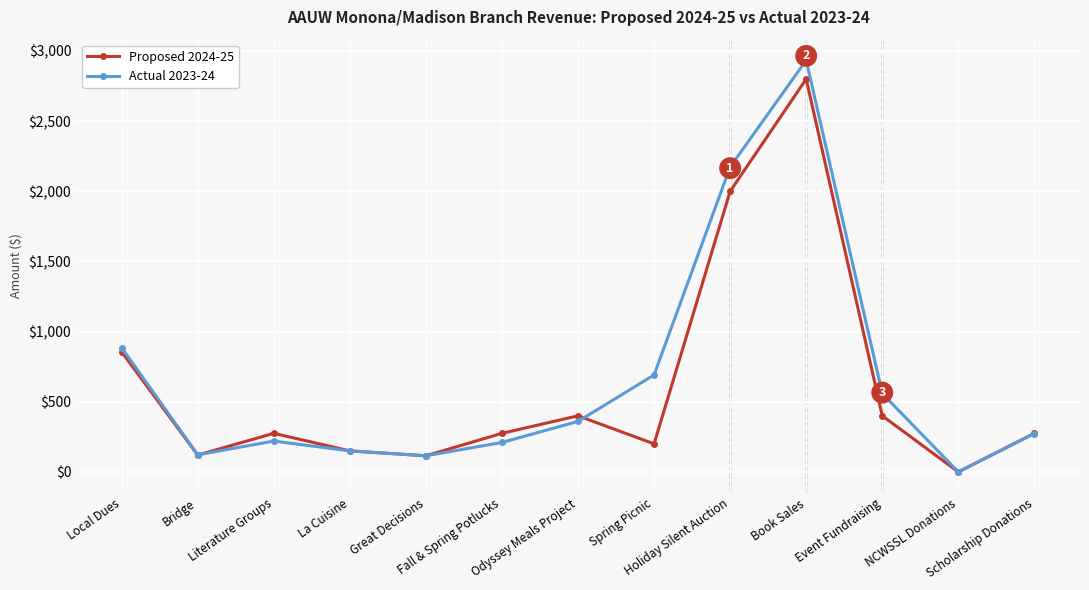

Which series changed the most between Fall & Spring Potlucks and Book Sales?

Actual 2023-24